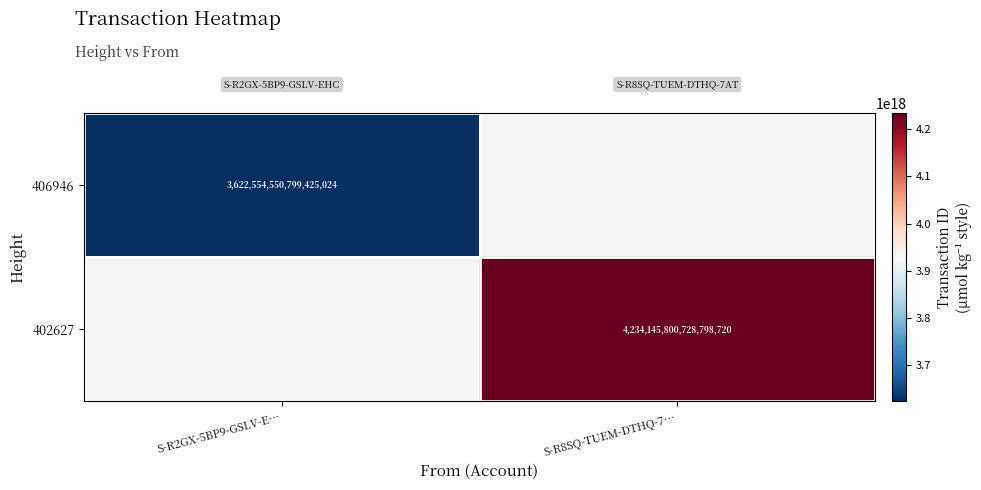

Is the value of 402627 at S-R8SQ-TUEM-DTHQ-7… greater than the value of 406946 at S-R2GX-5BP9-GSLV-E…?

Yes